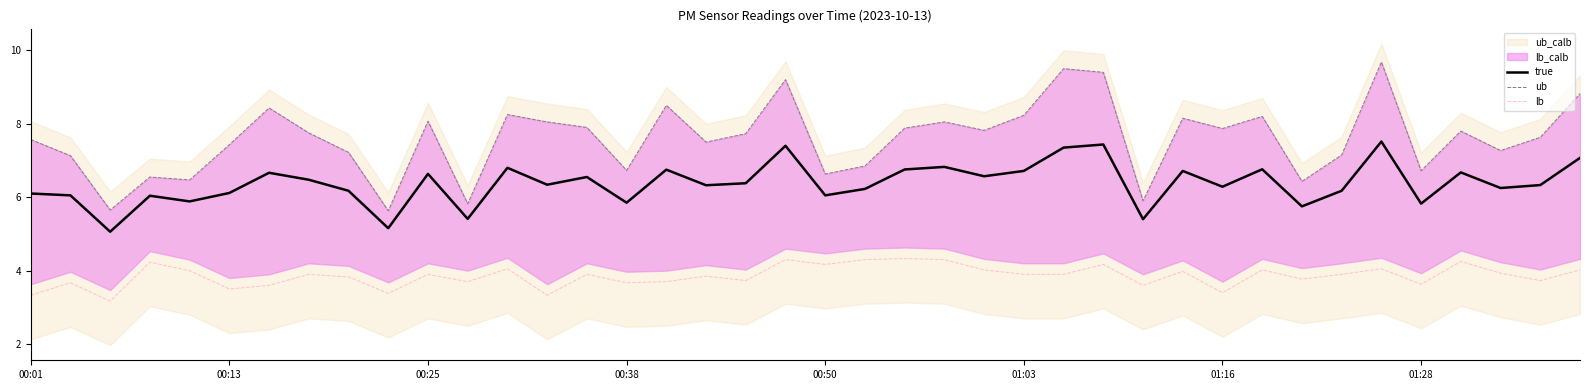

True or false: ub and lb intersect in this chart.

False